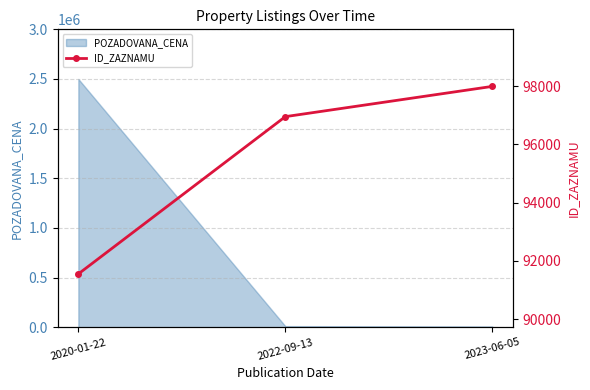

The chart shows a value of 91550 at 2020-01-22. True or false?

True